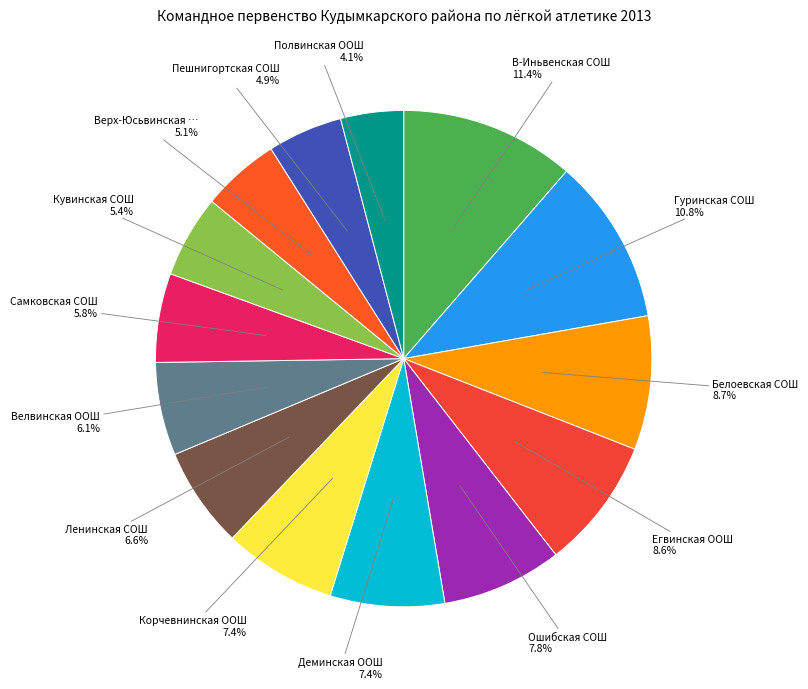

Count the number of slices in the pie.

14